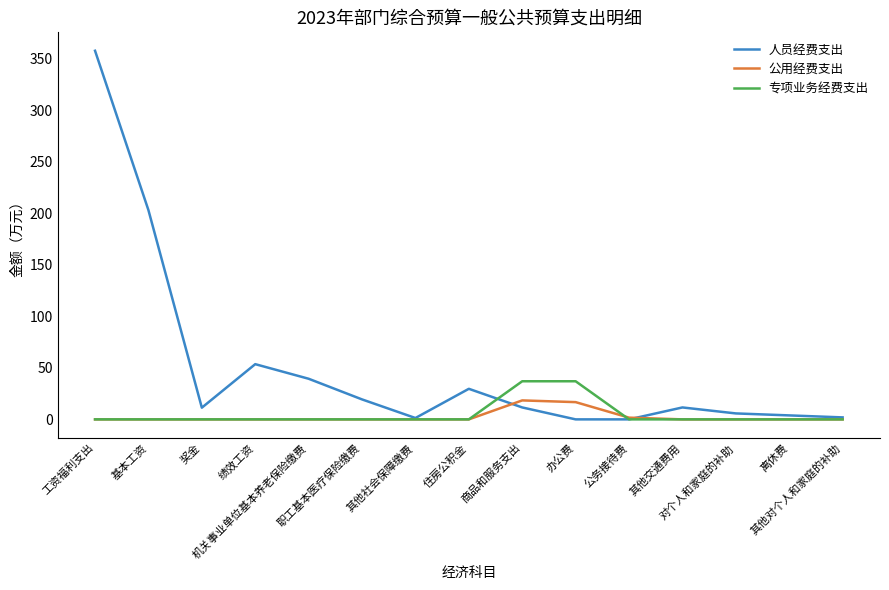

What are all the series names shown in the legend?

人员经费支出, 公用经费支出, 专项业务经费支出